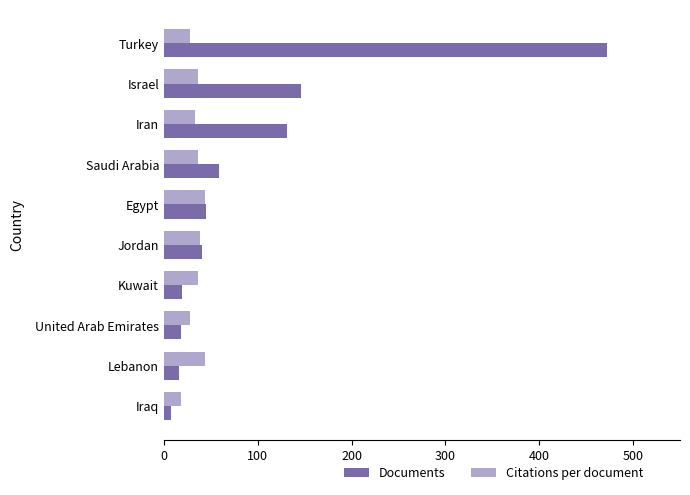

At which label is Documents closest to 240?

Israel